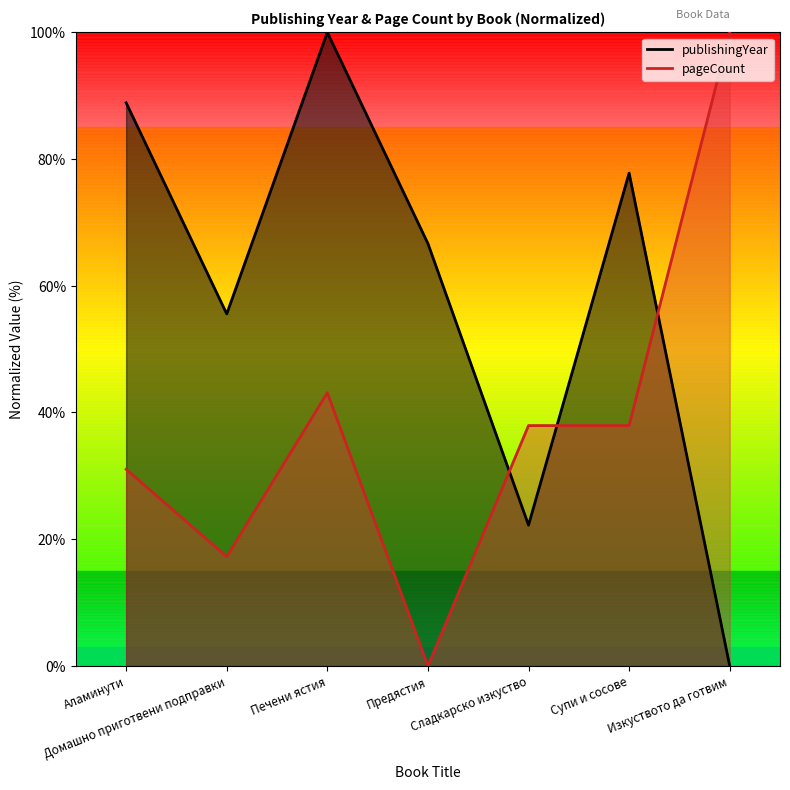

What is the label of the 5th point from the left?

Сладкарско изкуство